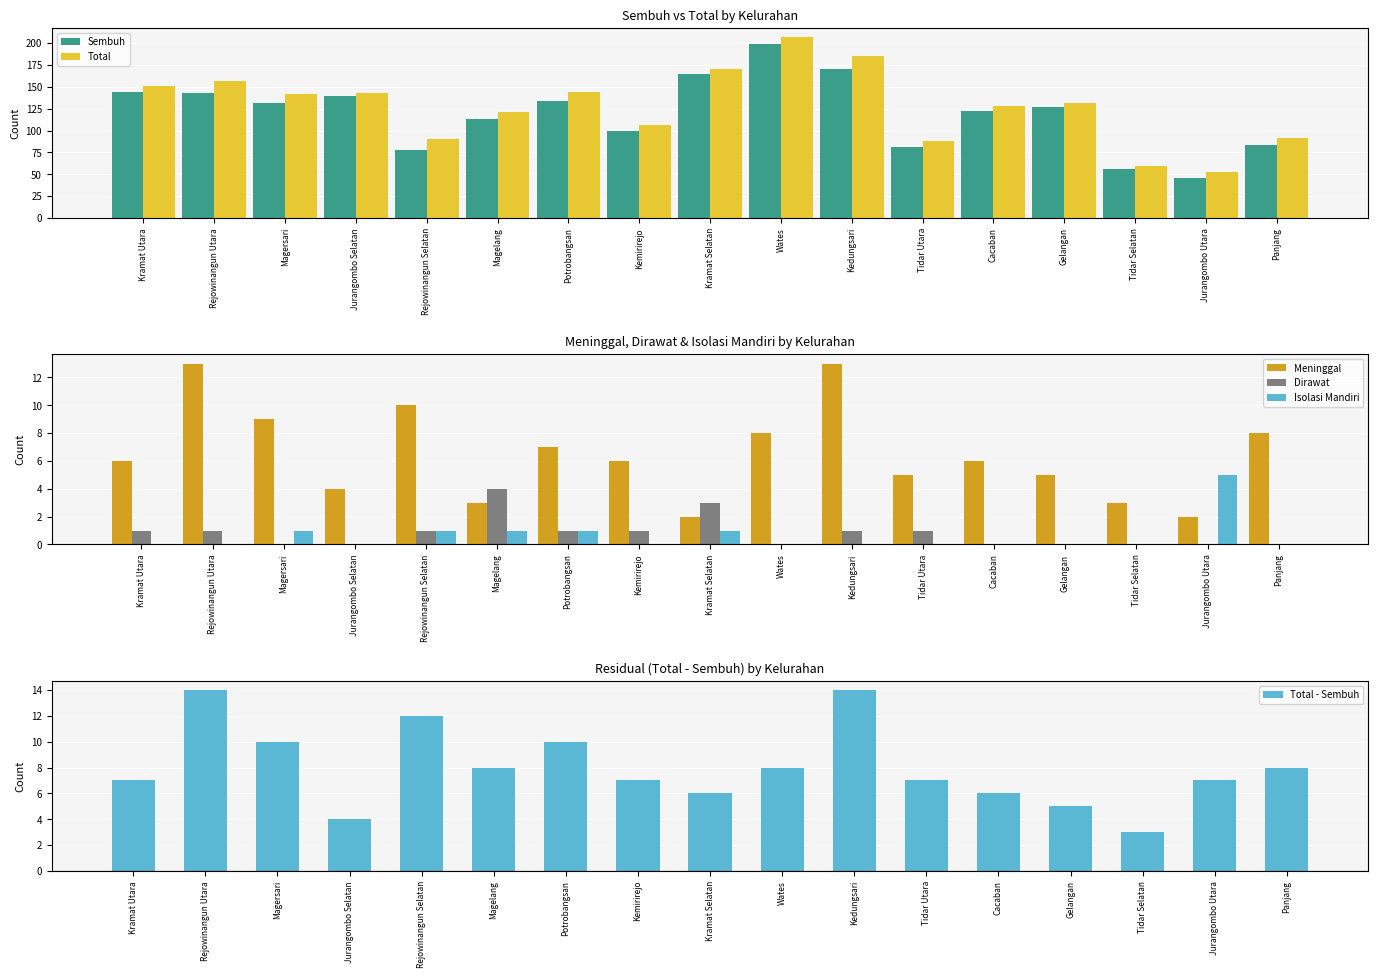

What is the average value of the Total - Sembuh series?

8